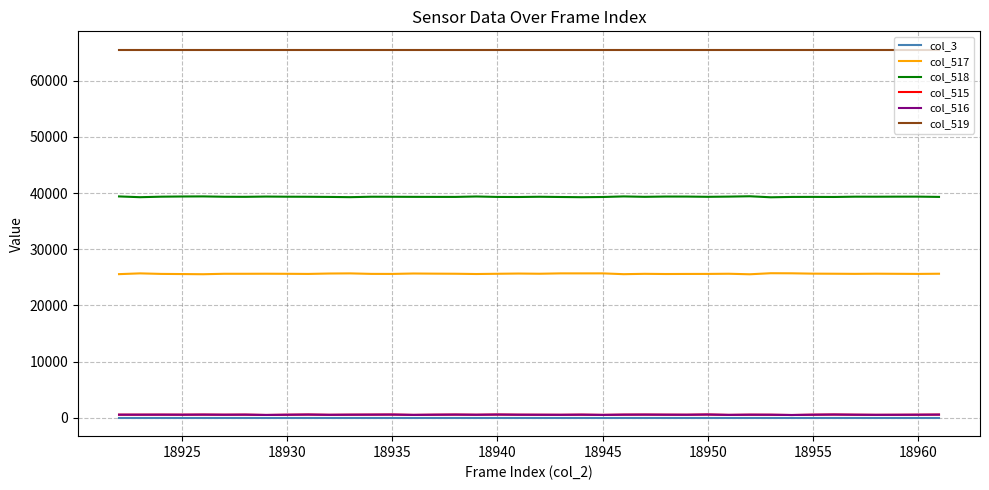

True or false: col_3 and col_517 intersect in this chart.

False